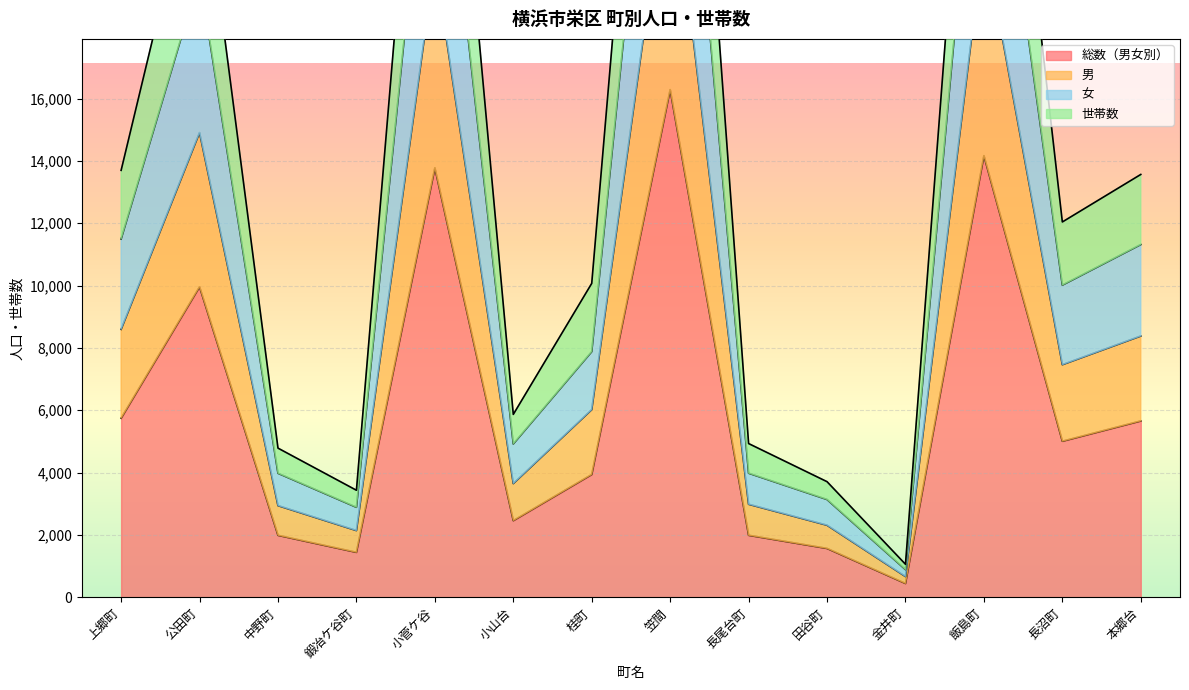

How many distinct data groups are displayed?

4